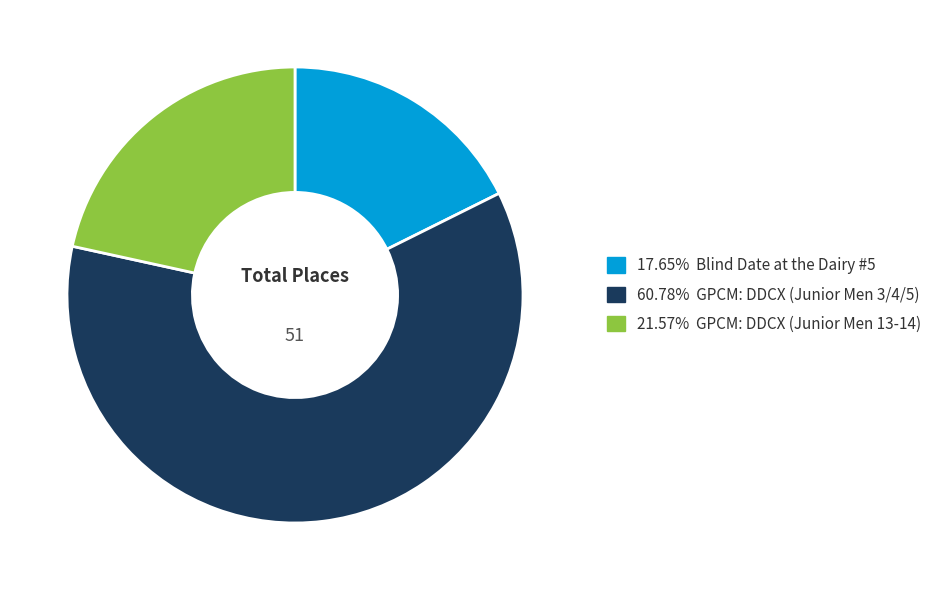

Is there any slice that represents more than half of the pie?

Yes